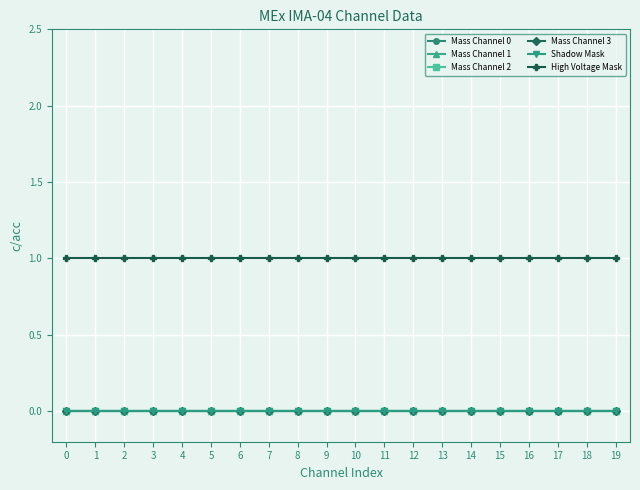

True or false: Mass Channel 1 and Mass Channel 0 intersect in this chart.

False